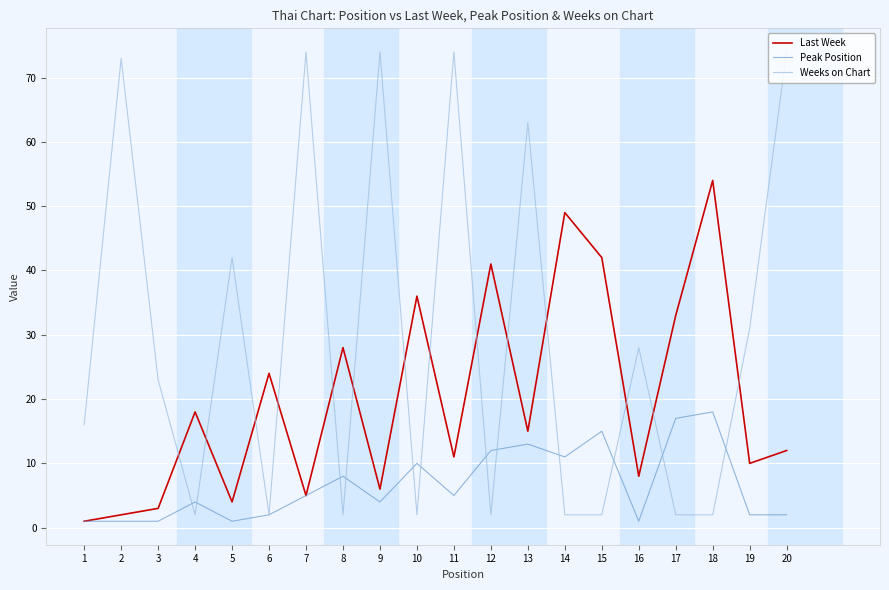

How many intersections are there between Last Week and Weeks on Chart?

14